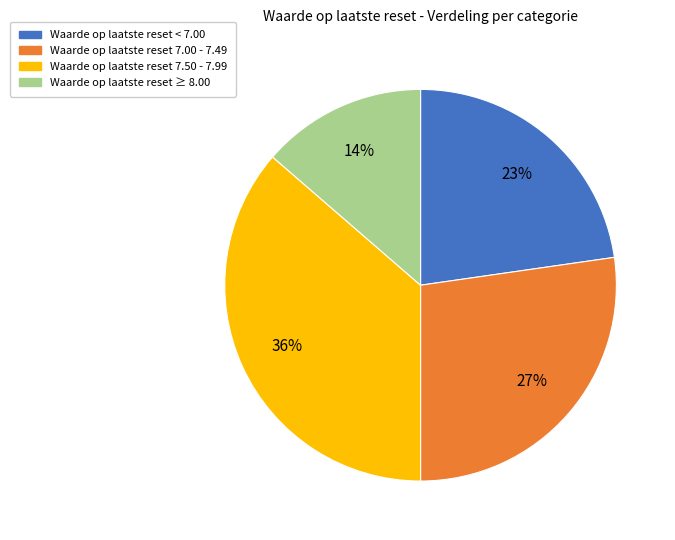

To the nearest percent, what is the average slice percentage?

25%